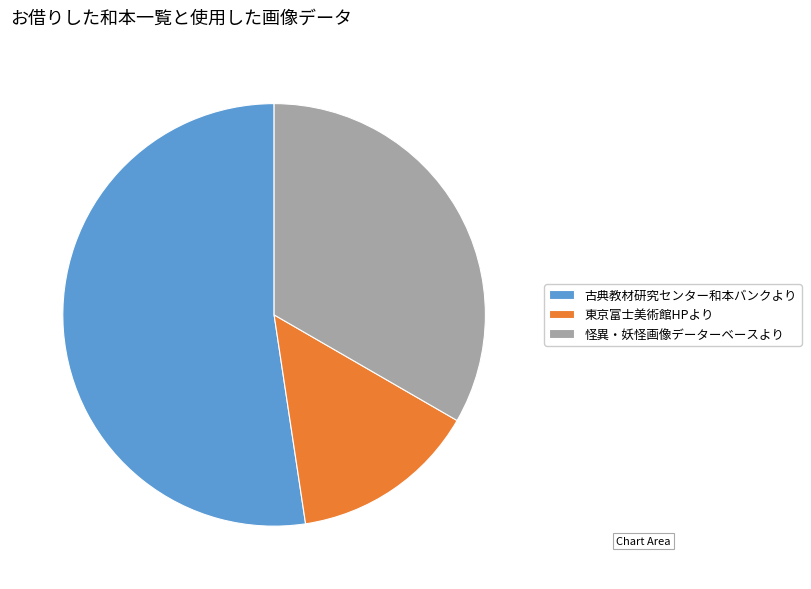

Between 怪異・妖怪画像データーベースより and 古典教材研究センター和本バンクより, which is larger?

古典教材研究センター和本バンクより